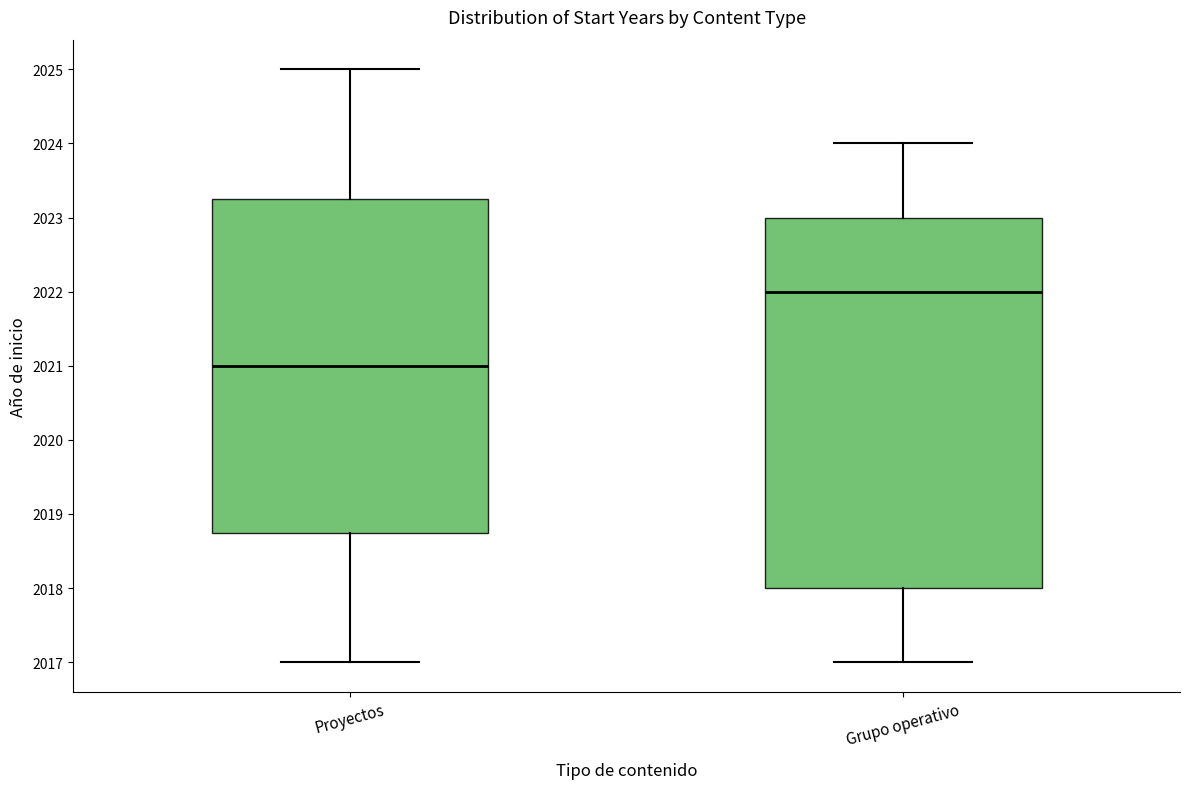

Which box is the tallest, from its lower edge to its upper edge?

Grupo operativo